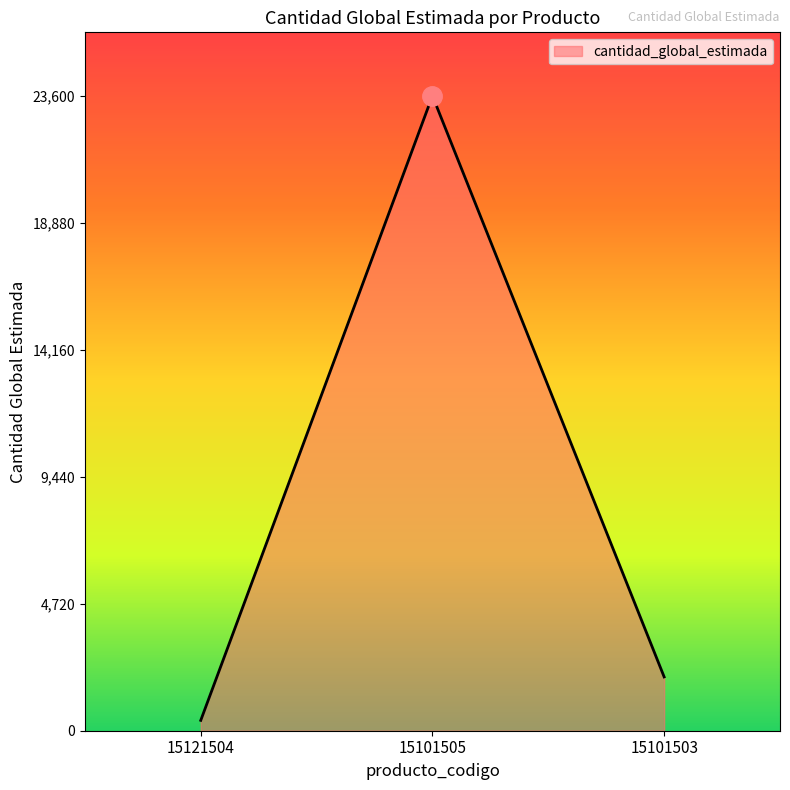

Where is the data nearest to the value 11992?

15101503